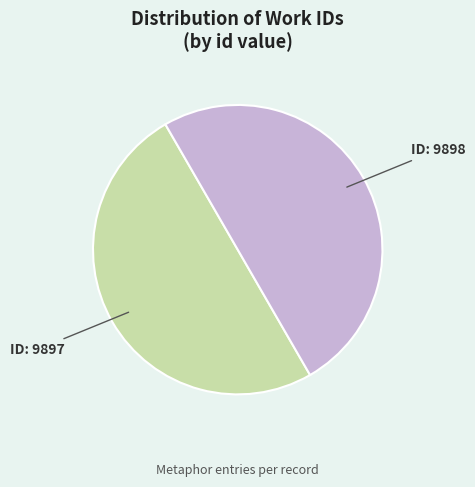

Count the number of slices in the pie.

2